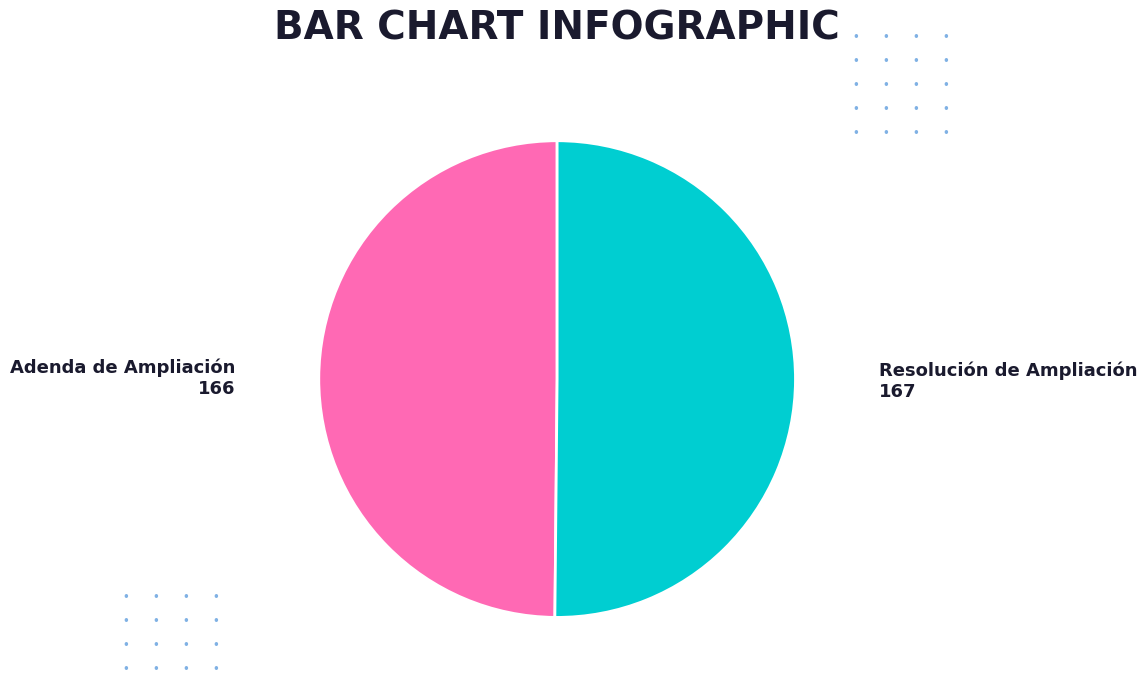

How many slices are in this pie chart?

2